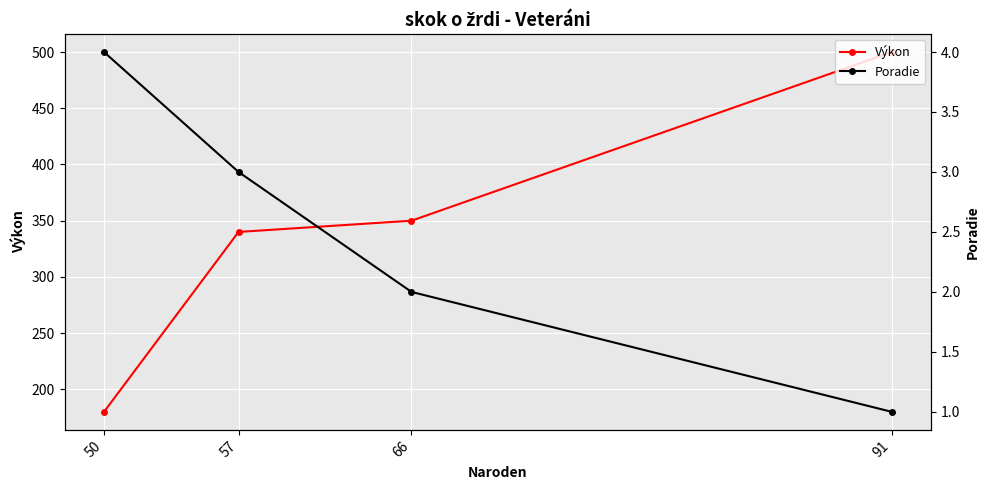

At 57, list the series in order from largest to smallest.

Výkon, Poradie